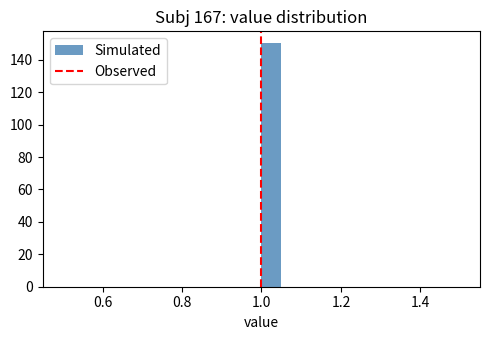

Around what value on the x-axis is the tallest bar? Give the approximate position of its centre, as read against the axis.

1.02